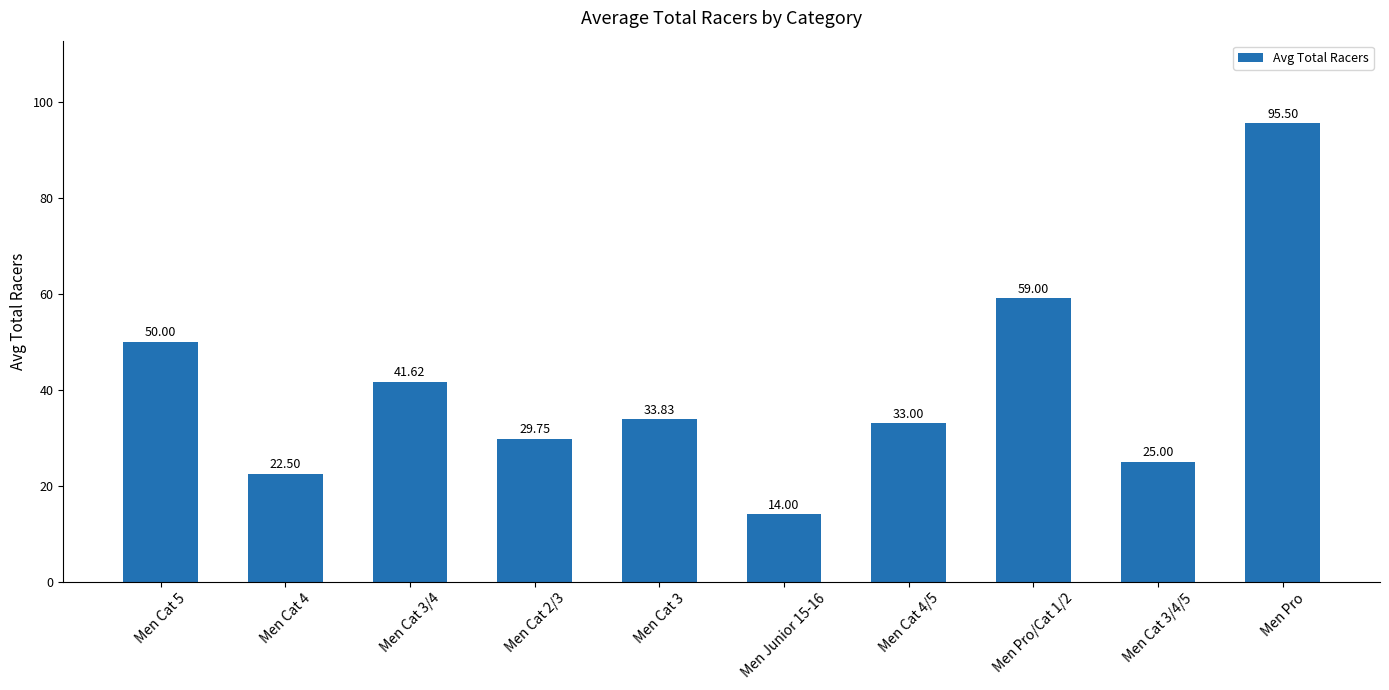

What is the sum of all values?

404.2